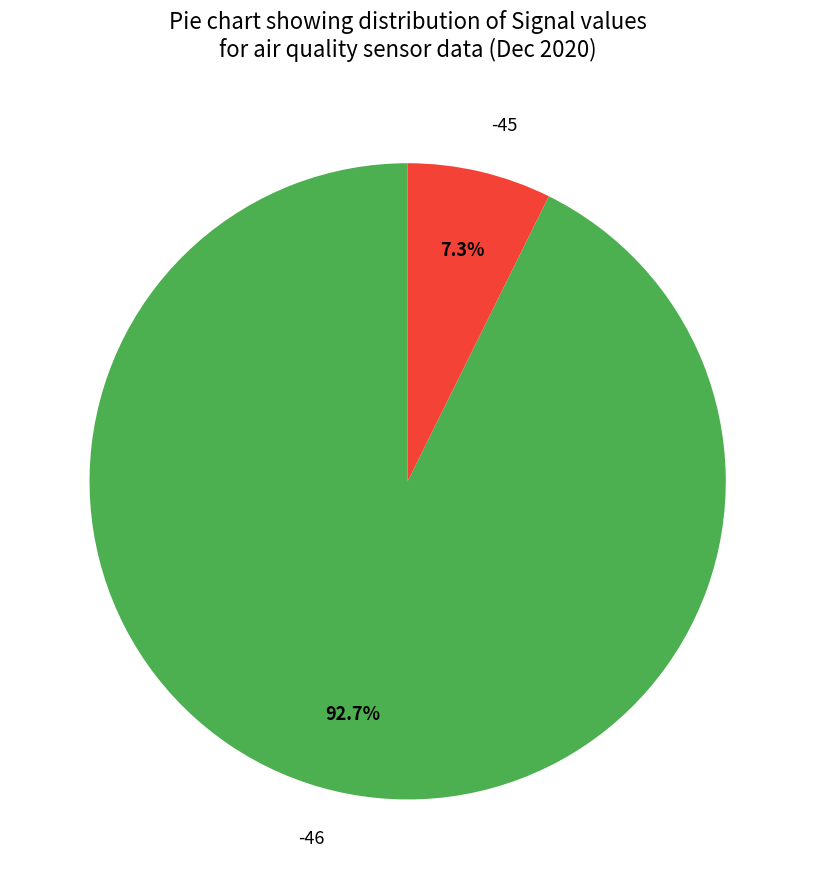

Does -46 represent more than half of the total?

Yes